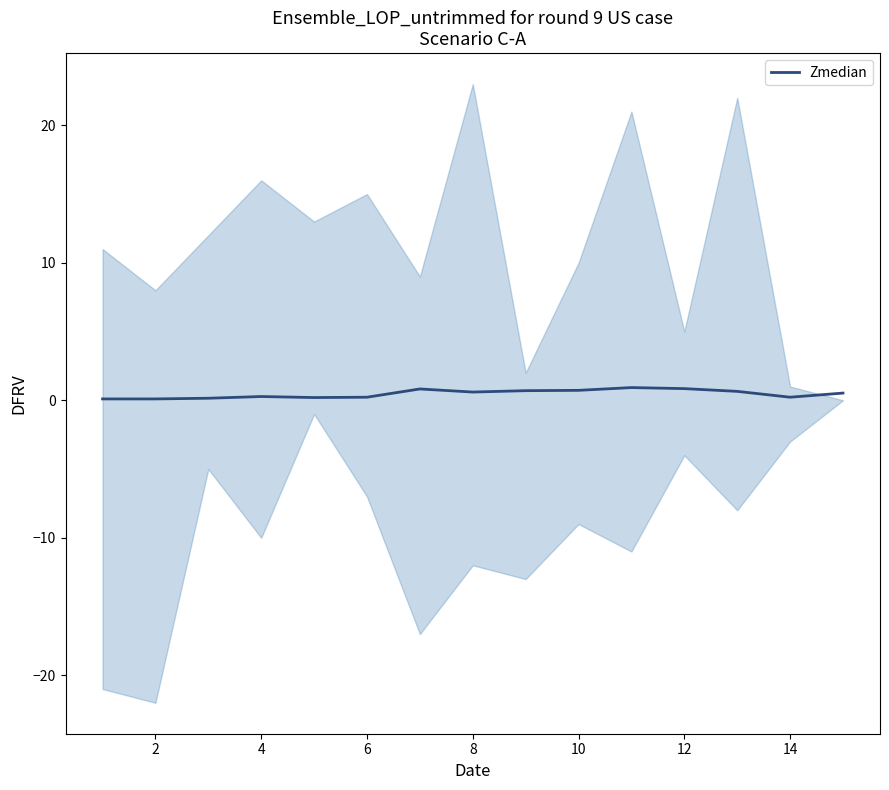

The Zmedian series shows 0.7 at 10. True or false?

True